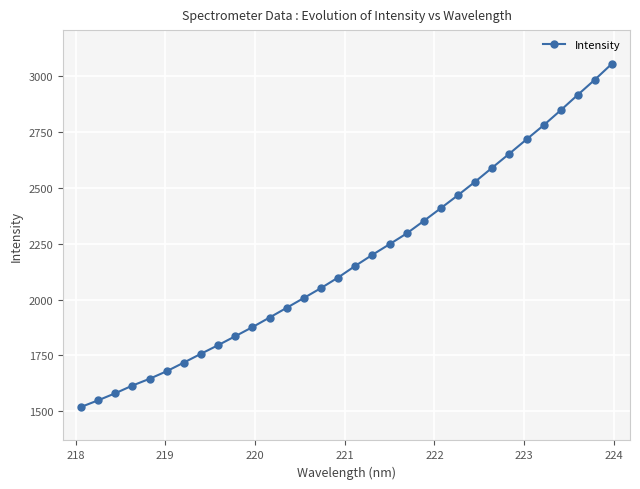

Count the number of values greater than 2150.

16